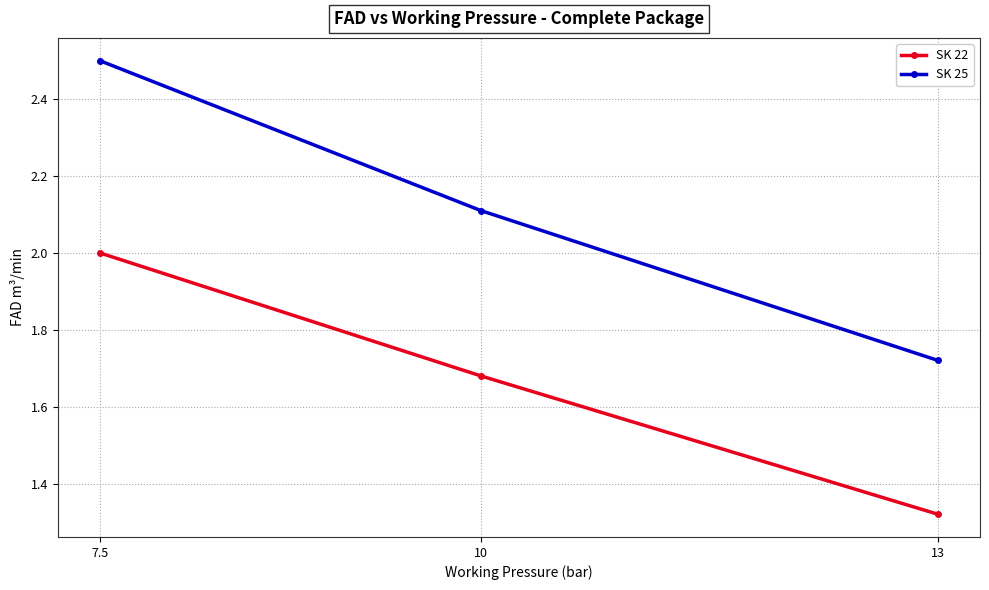

At 7.5, list the series in order from largest to smallest.

SK 25, SK 22